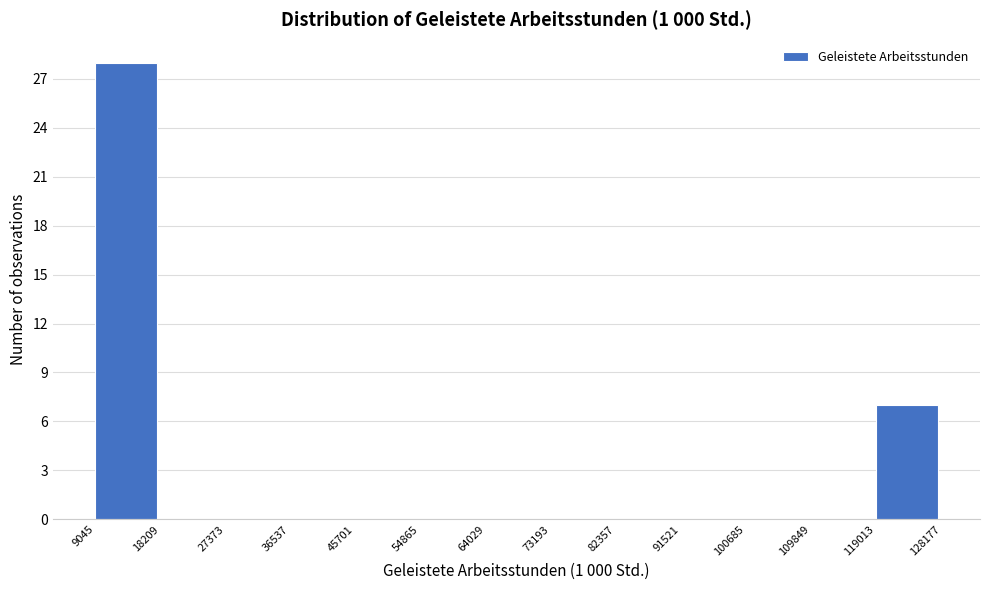

Reading left to right, list every bar in this chart as the range it spans on the x-axis followed by its height. The values are not printed on the chart, so give them approximately, as read against the axis.

9045 to 18209: 28
18209 to 27373: 0
27373 to 36537: 0
36537 to 45701: 0
45701 to 54865: 0
54865 to 64029: 0
64029 to 73193: 0
73193 to 82357: 0
82357 to 91521: 0
91521 to 100685: 0
100685 to 109849: 0
109849 to 119013: 0
119013 to 128177: 7